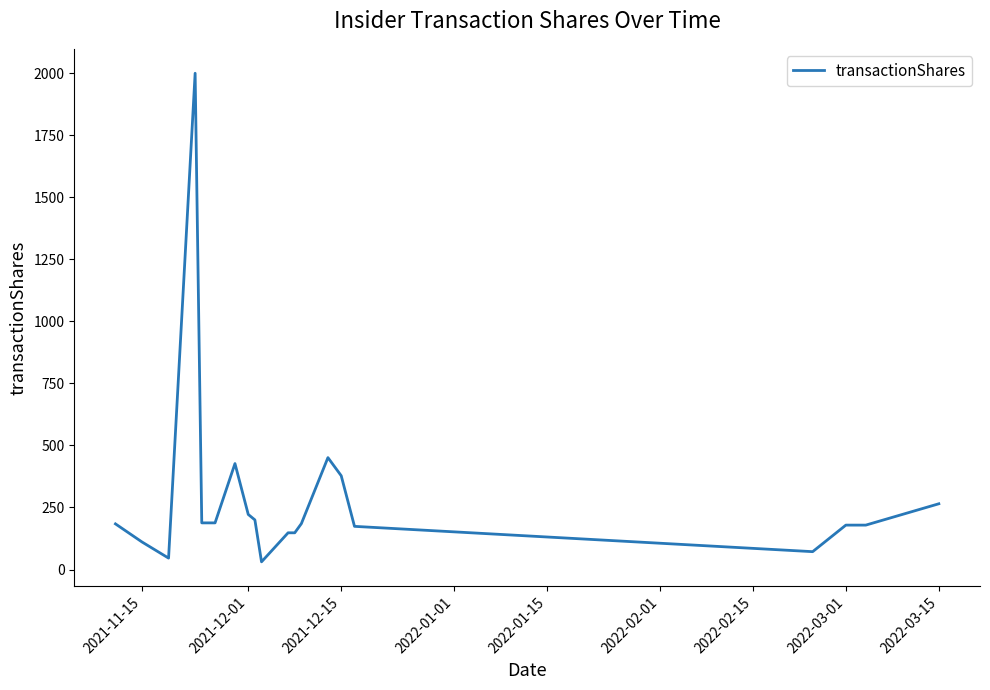

True or false: the data has more than 2 interior local peaks.

True